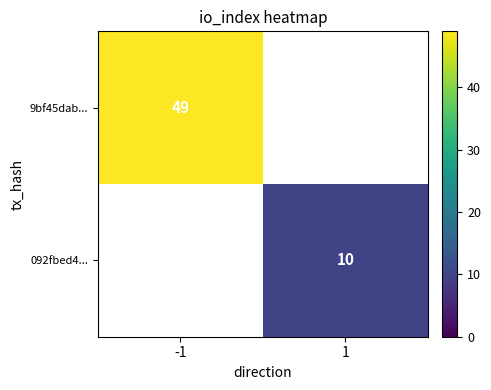

At which category does the chart reach its peak across all series?

-1